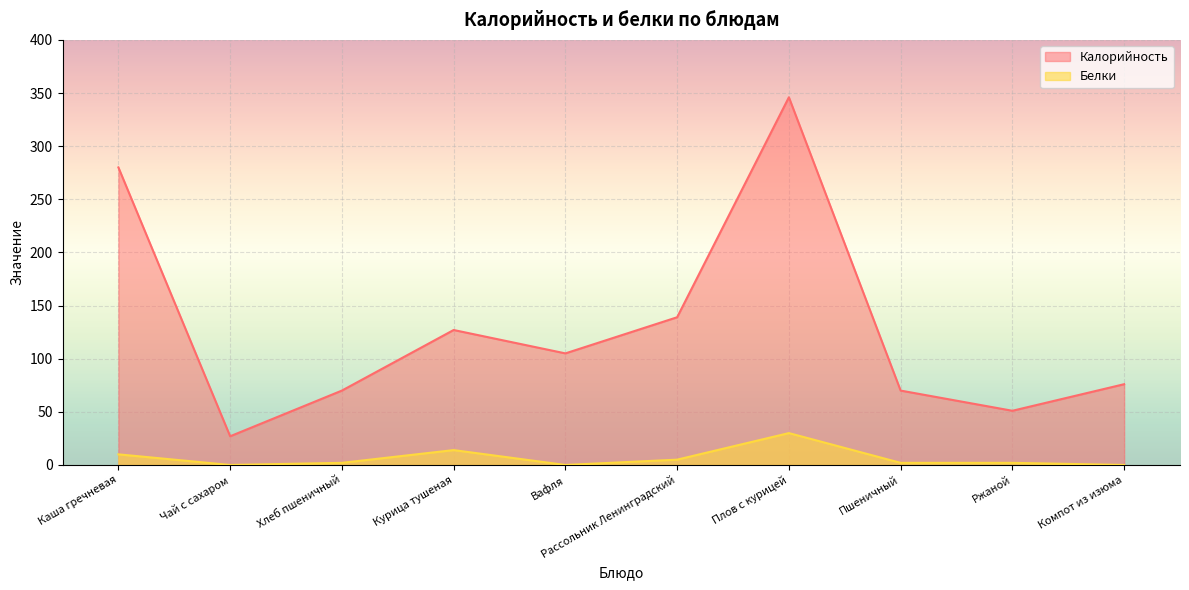

True or false: Калорийность has a value of 105 at Хлеб пшеничный.

False